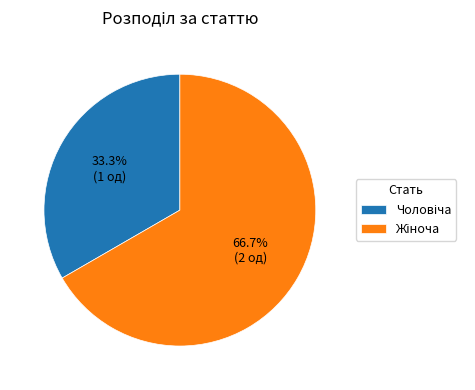

Is there a majority slice in this chart?

Yes